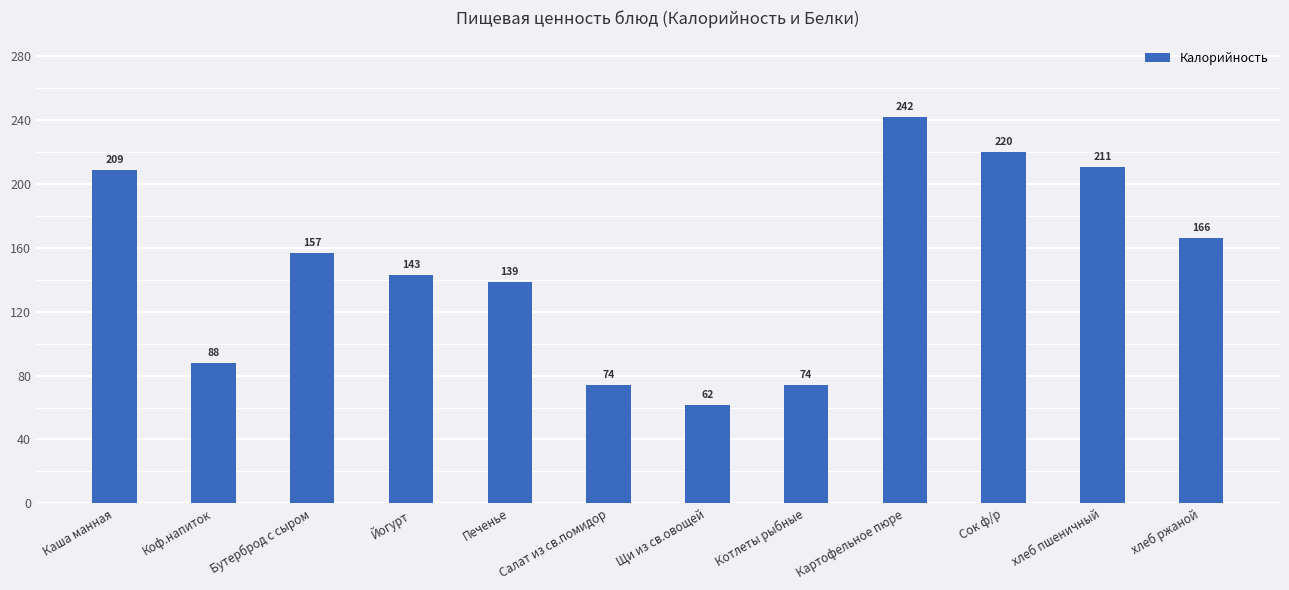

At which label is the value closest to 151?

Бутерброд с сыром